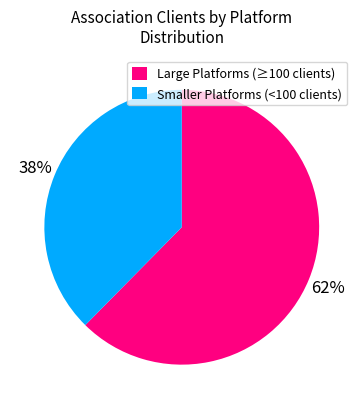

Rank the categories by value from lowest to highest.

Smaller Platforms (<100 clients), Large Platforms (≥100 clients)